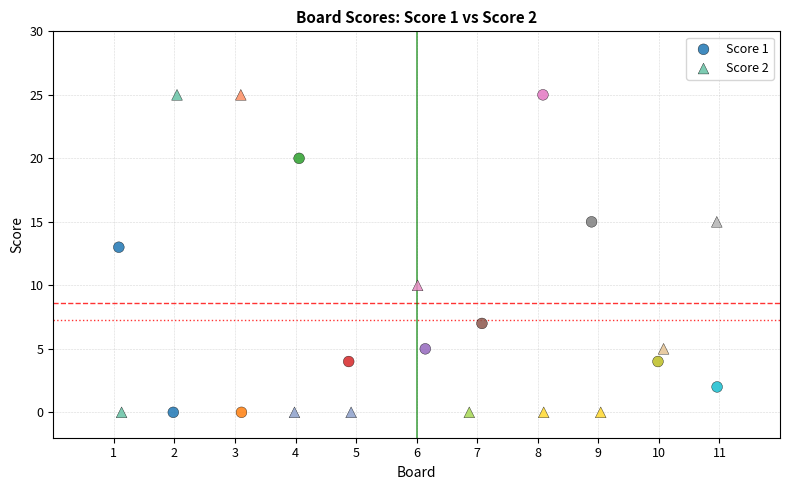

What are all the series names shown in the legend?

Score 1, Score 2